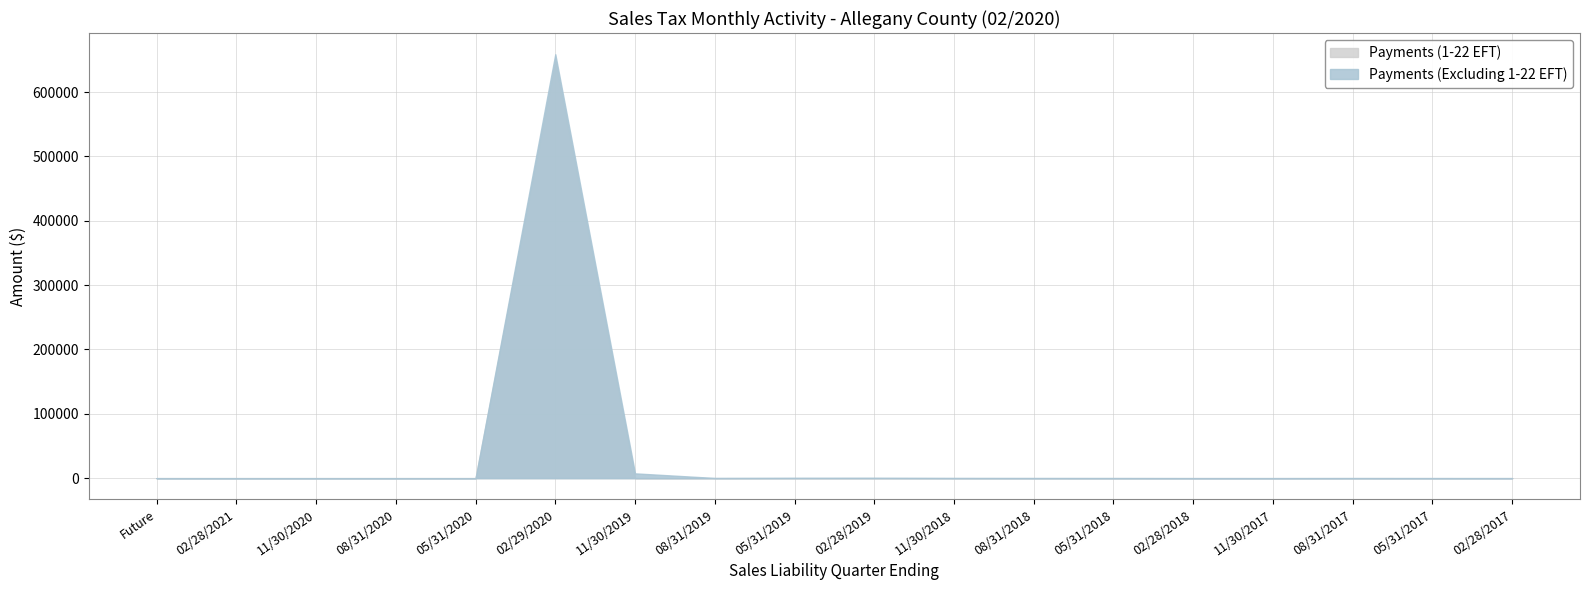

What is the difference between the highest and lowest values at 08/31/2019?

317.1